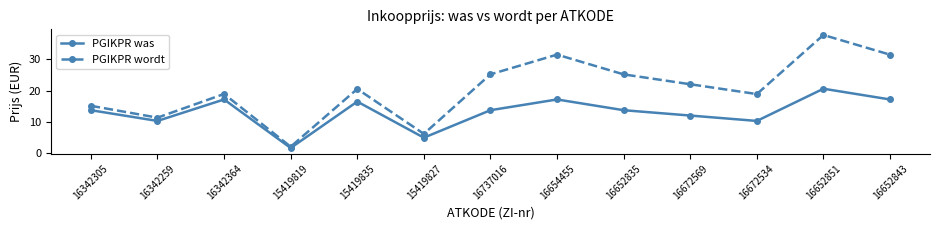

Which category has the highest value in the PGIKPR wordt series?

16652851